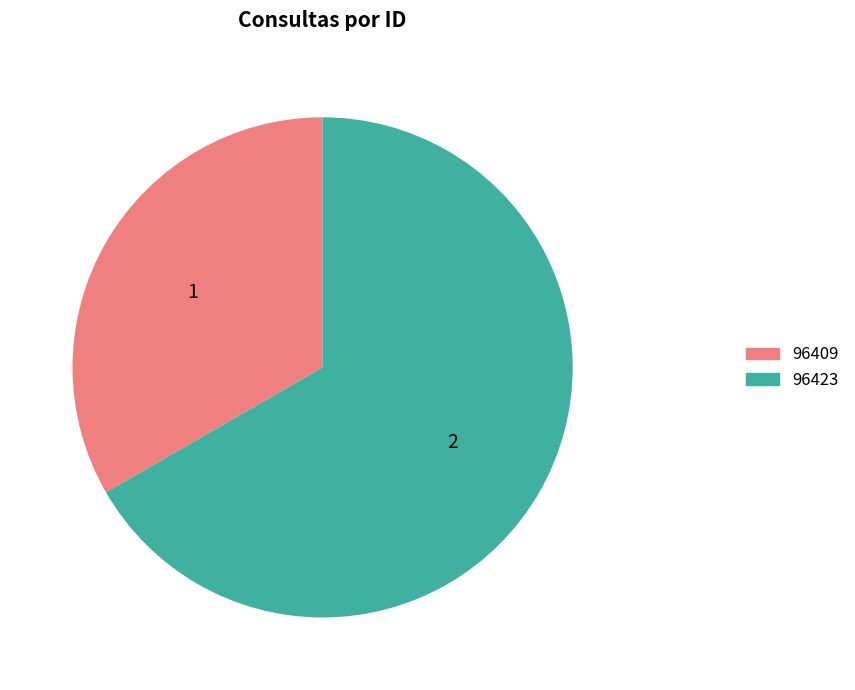

Which has a higher value, 96409 or 96423?

96423